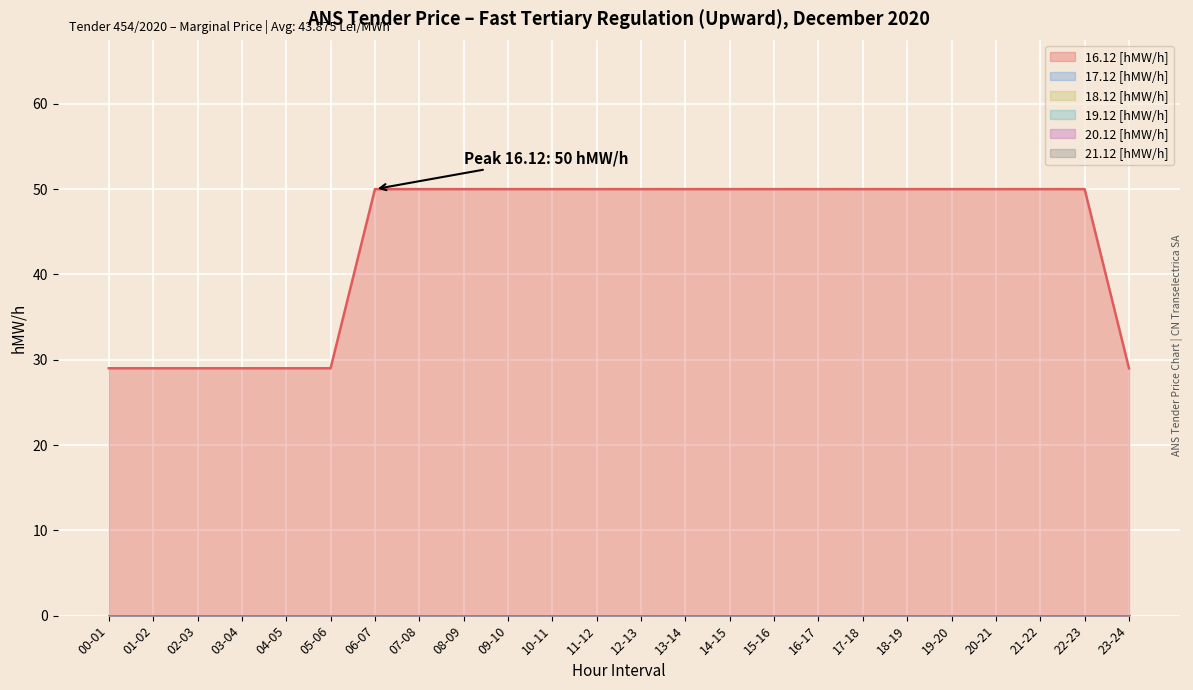

At which category is the sum across all series the highest?

06-07